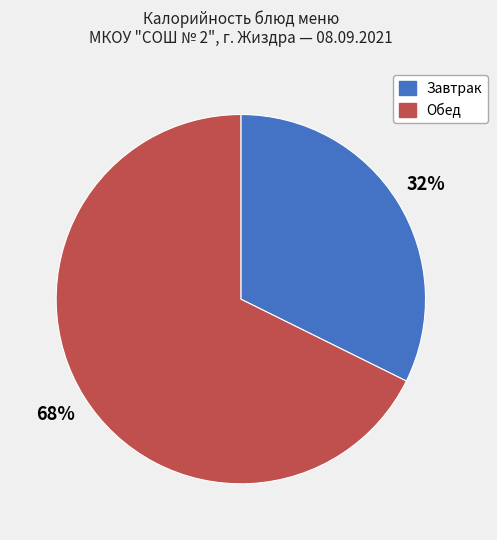

How many segments does this pie chart have?

2